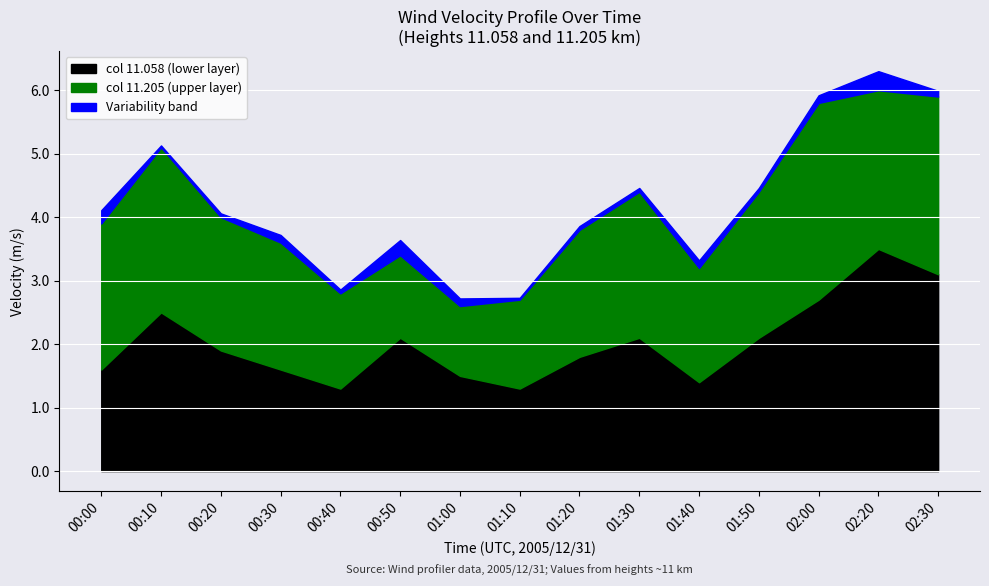

What is the lowest value of the col 11.058 (lower layer) series?

1.3